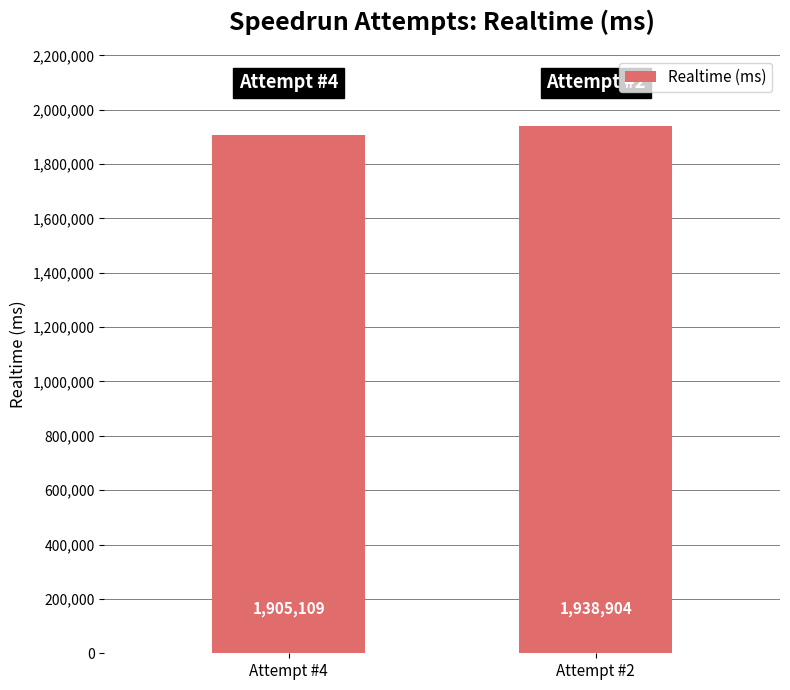

Rank the categories by value from highest to lowest.

Attempt #2, Attempt #4